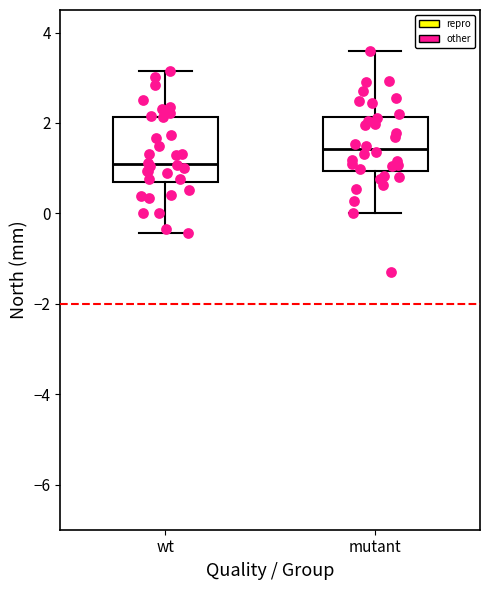

Reading left to right, read every box against the y-axis: the position of its median line, the range the box covers, and the ends of its whiskers. The values are not printed on the chart, so give them approximately, as read against the axis.

wt: median 1.0, box 0.6 to 2.2, whiskers -0.4 to 3.2
mutant: median 1.4, box 1.0 to 2.2, whiskers 0.0 to 3.6